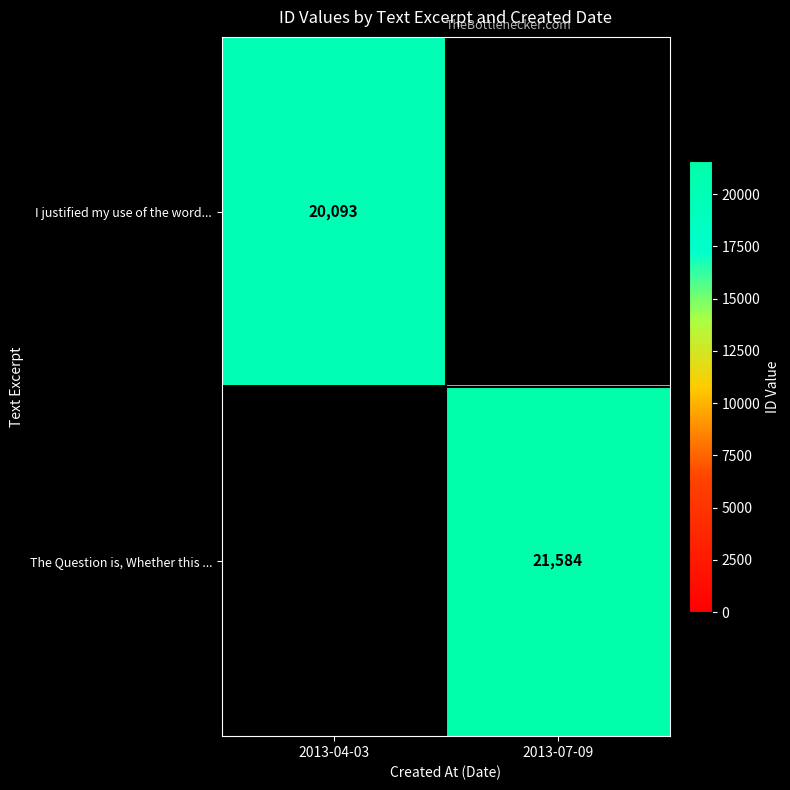

The I justified my use of the word... series shows 20093 at 2013-04-03. True or false?

True